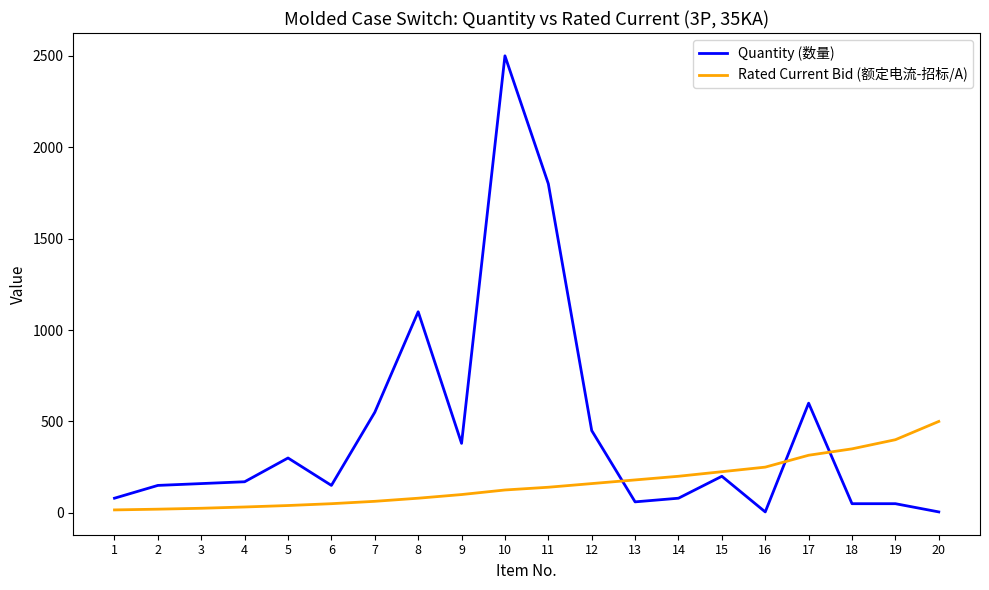

List the series in order of their overall mean, lowest first.

Rated Current Bid (额定电流-招标/A), Quantity (数量)